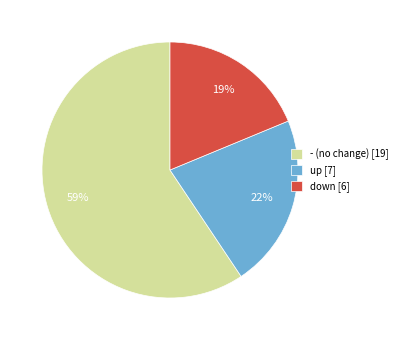

Do down [6] and - (no change) [19] together represent more than half of the pie?

Yes